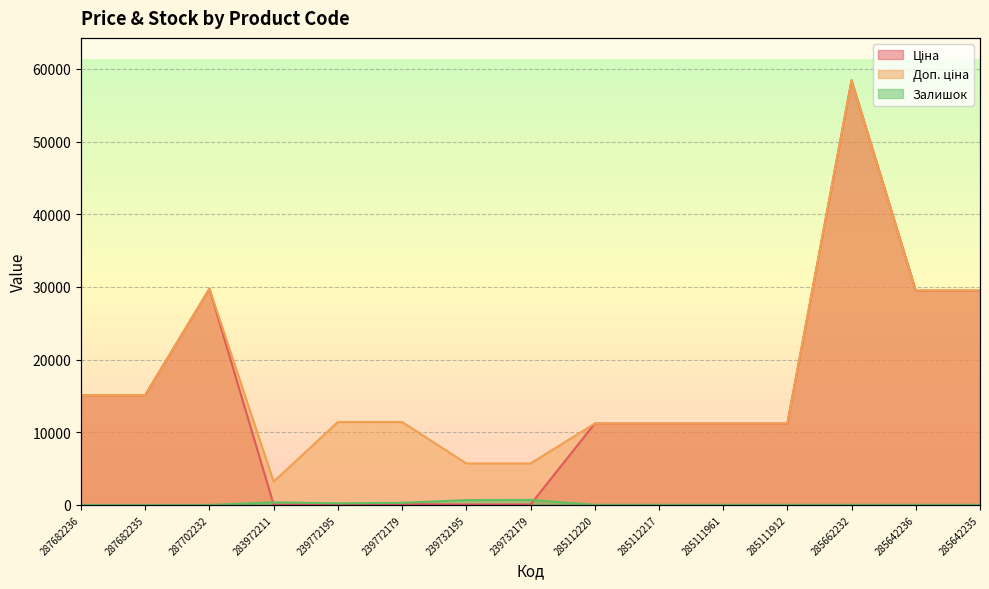

True or false: Залишок and Ціна intersect in this chart.

True